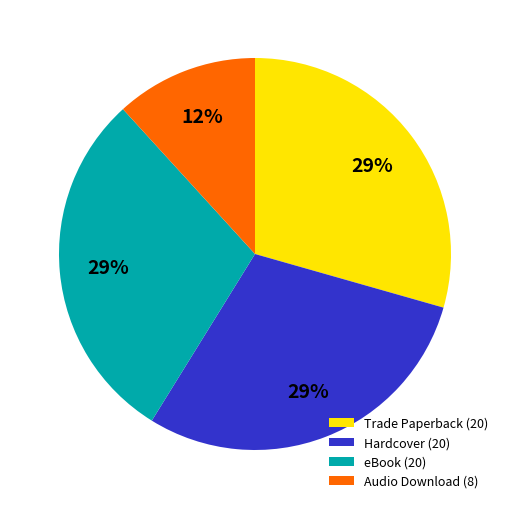

The Hardcover (20) slice represents 29% of the pie. True or false?

True